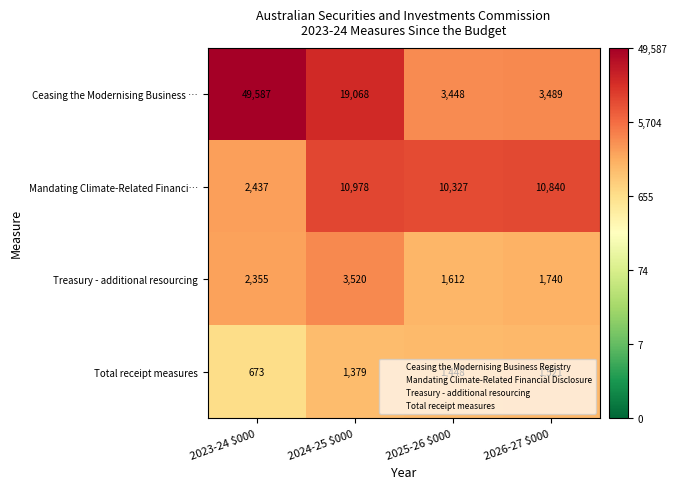

Which series has the largest total across all categories?

Ceasing the Modernising Business …